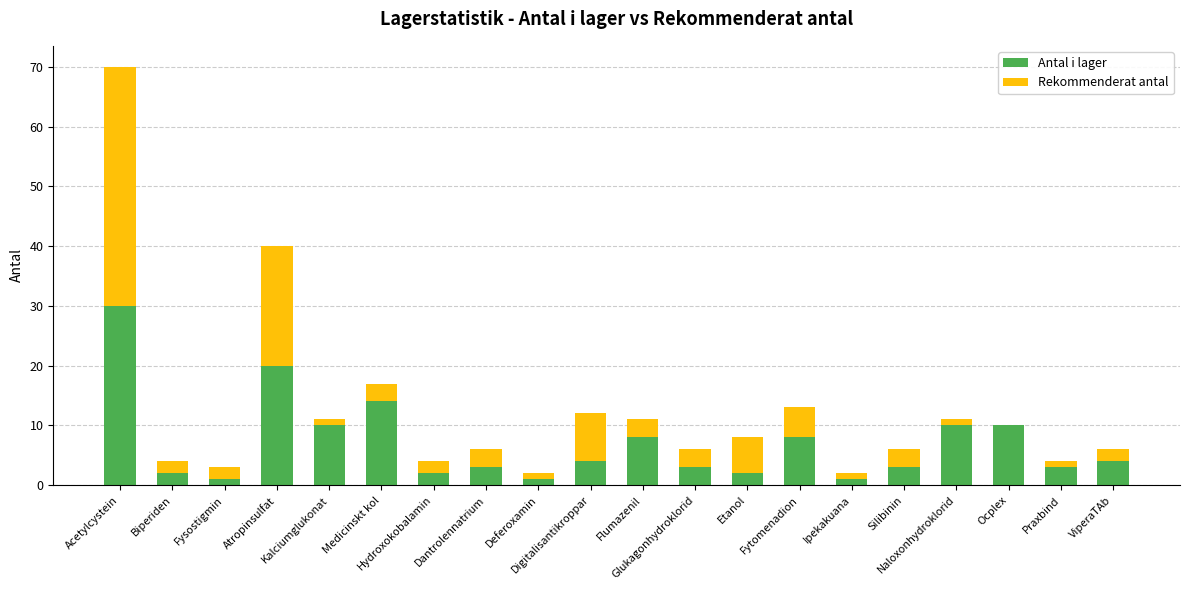

What is the sum of all Antal i lager values?

139